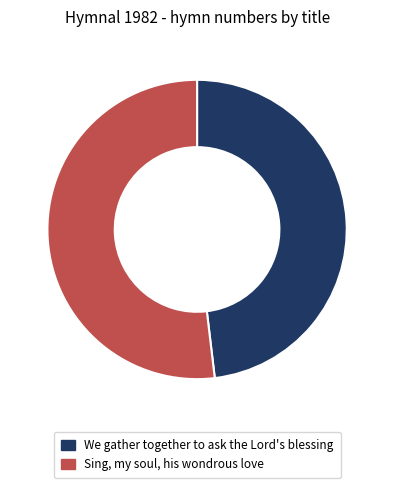

Approximately how many times larger is the value at Sing, my soul, his wondrous love compared to We gather together to ask the Lord's blessing?

1.1